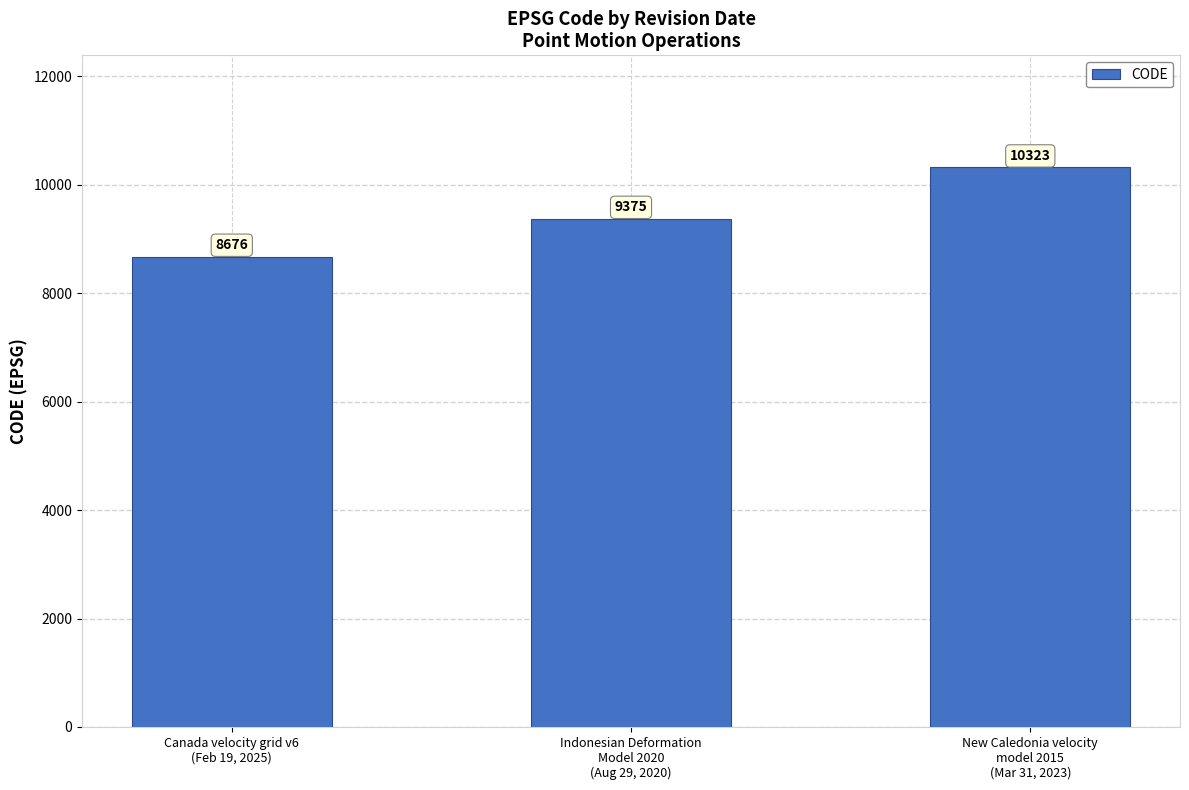

The value at Canada velocity grid v6
(Feb 19, 2025) is 5994. True or false?

False